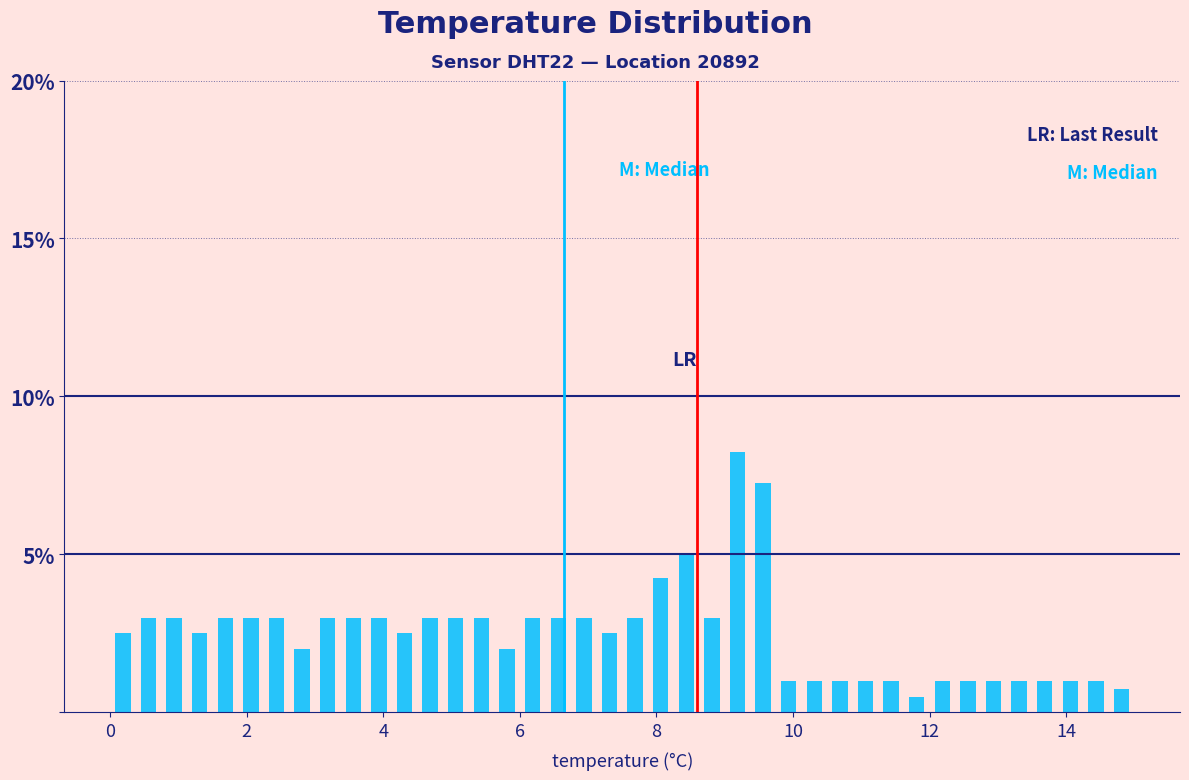

Read against the x-axis, roughly where is the centre of the tallest bar?

9.2